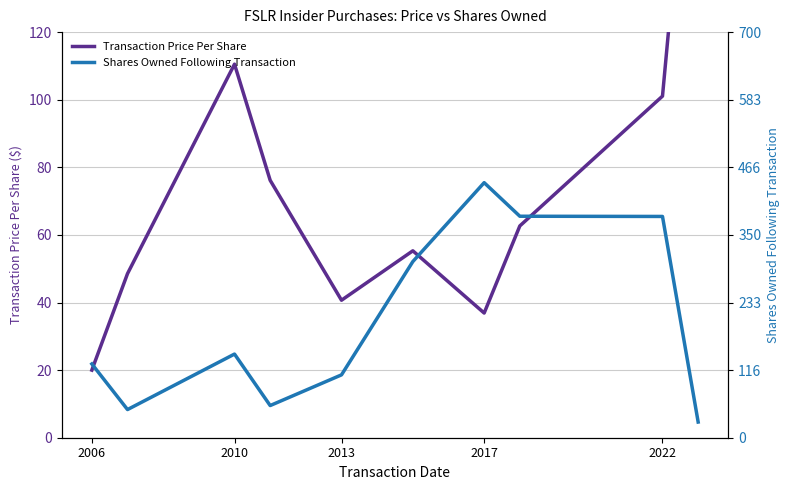

How many data points in Transaction Price Per Share are less than 62?

5